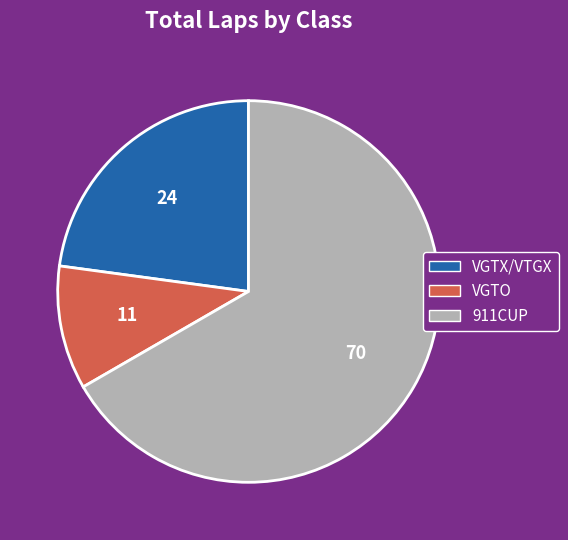

Is there a majority slice in this chart?

Yes